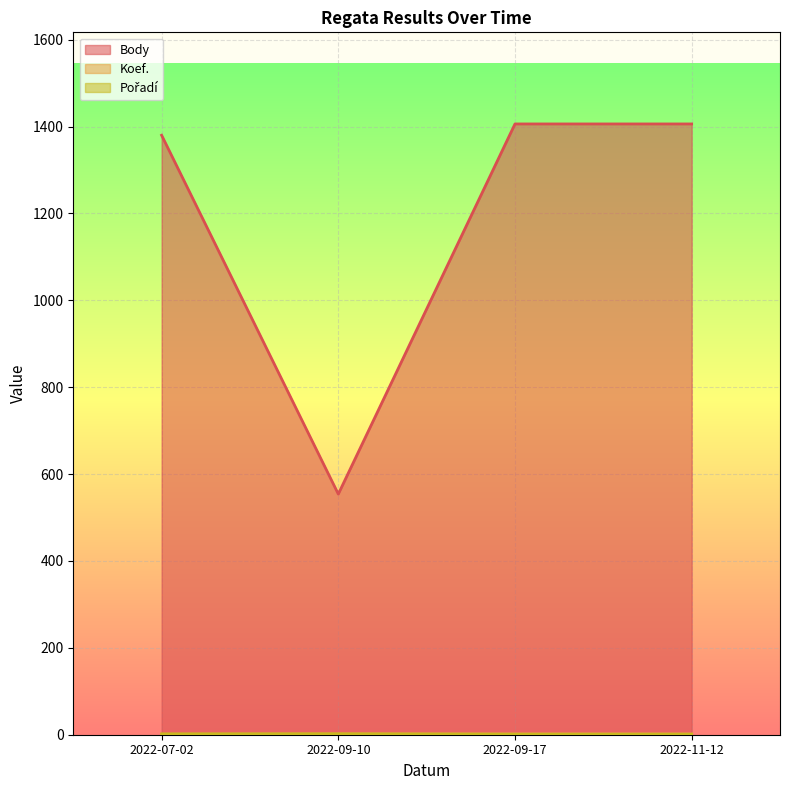

Between 2022-09-10 and 2022-11-12, which series saw the biggest shift?

Body